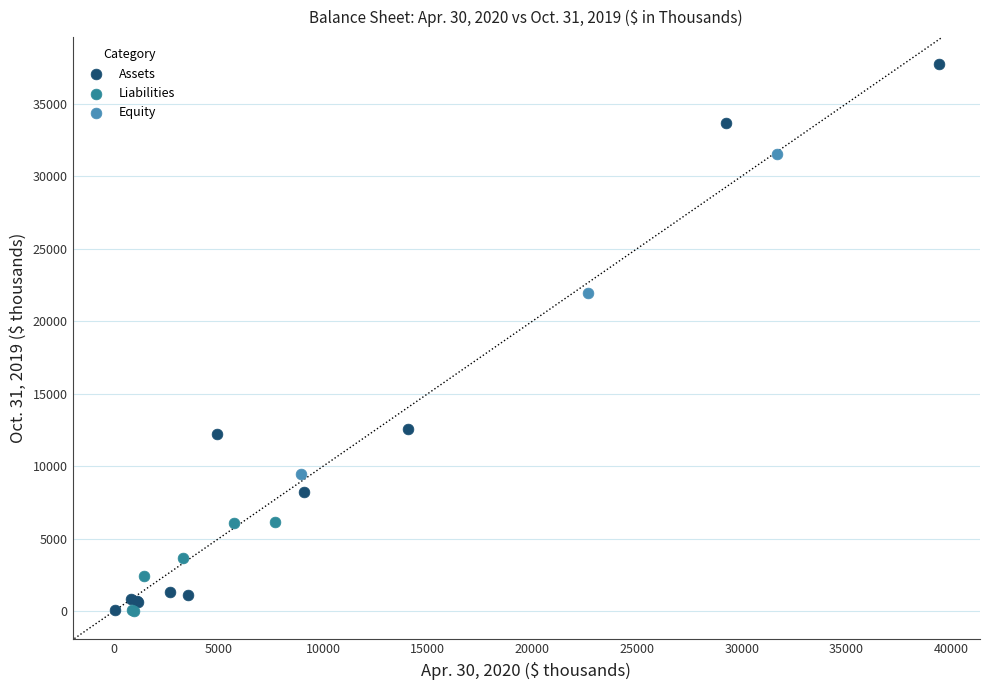

What are all the series names shown in the legend?

Assets, Liabilities, Equity